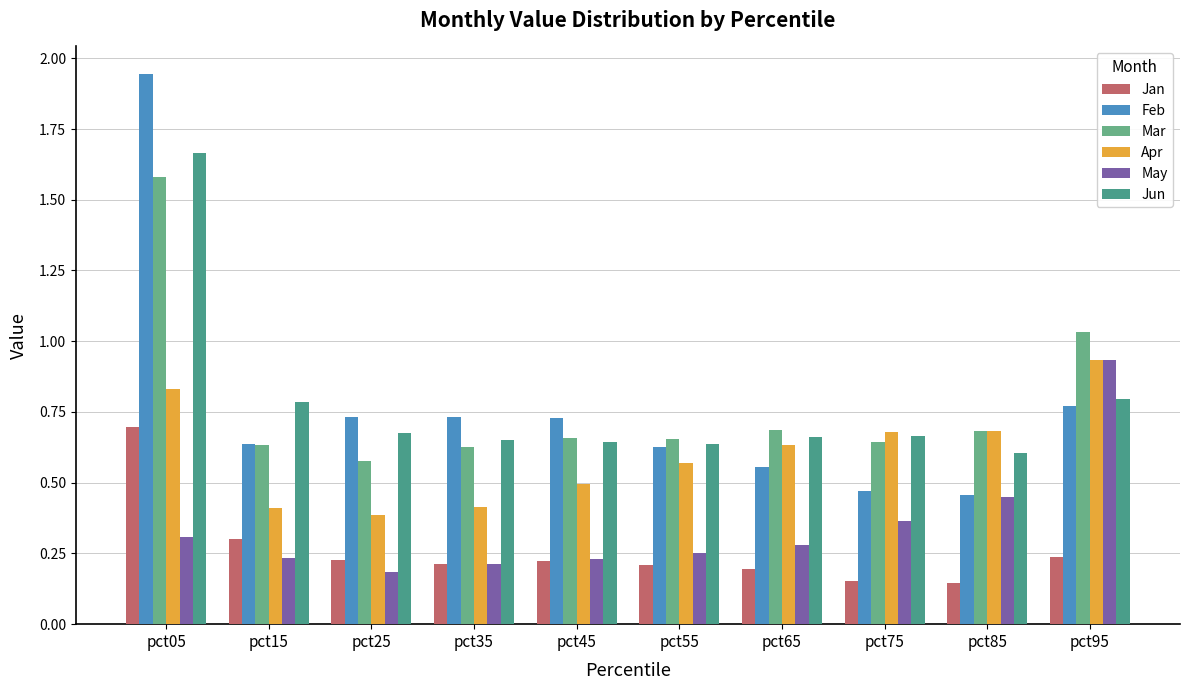

Is it true that Apr equals 0.4 at pct35?

True